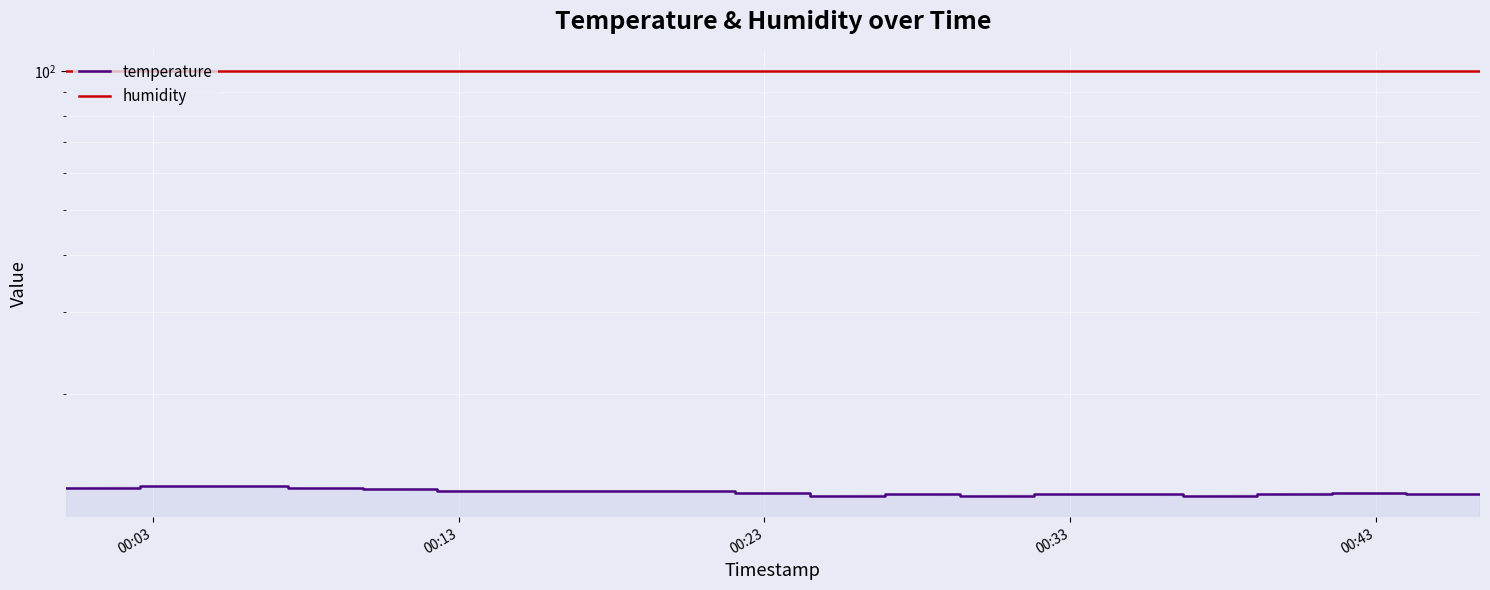

True or false: humidity and temperature intersect in this chart.

False